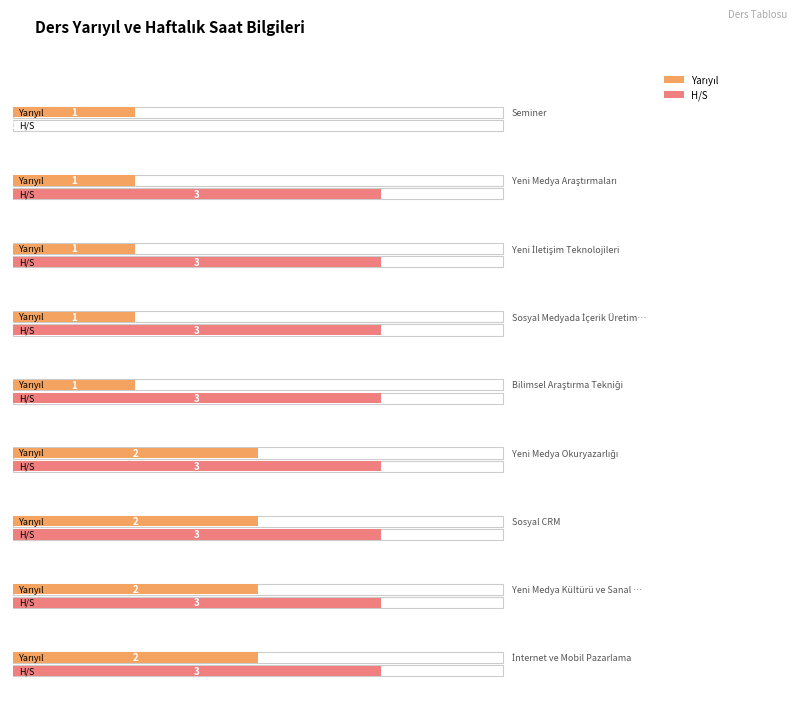

What is the difference between the maximum and second lowest values in the Yarıyıl series?

1